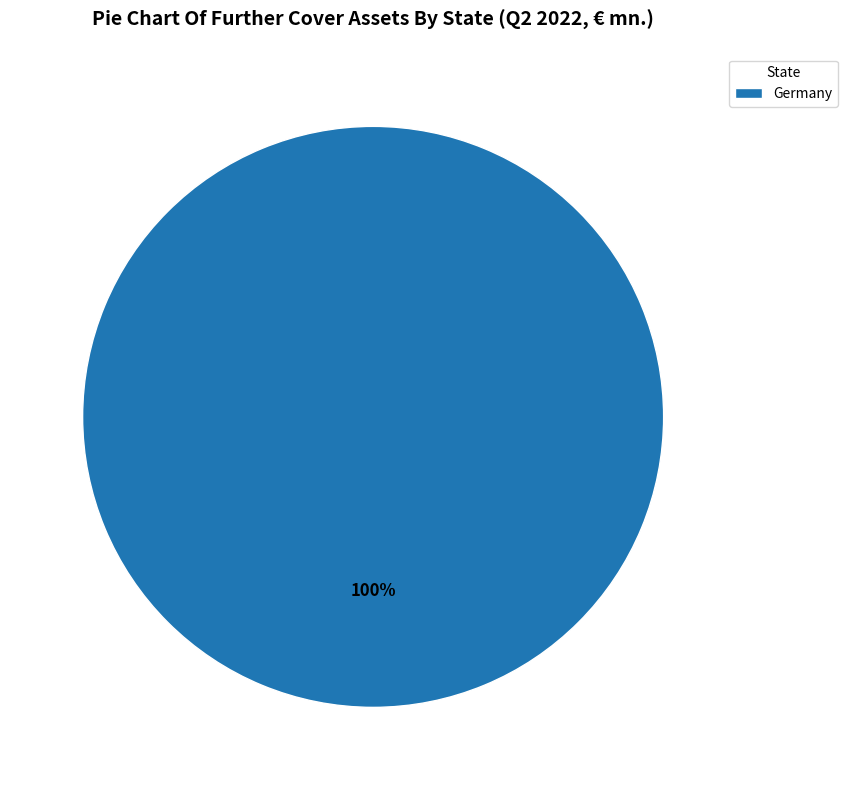

True or false: Germany accounts for 100% of the total.

True